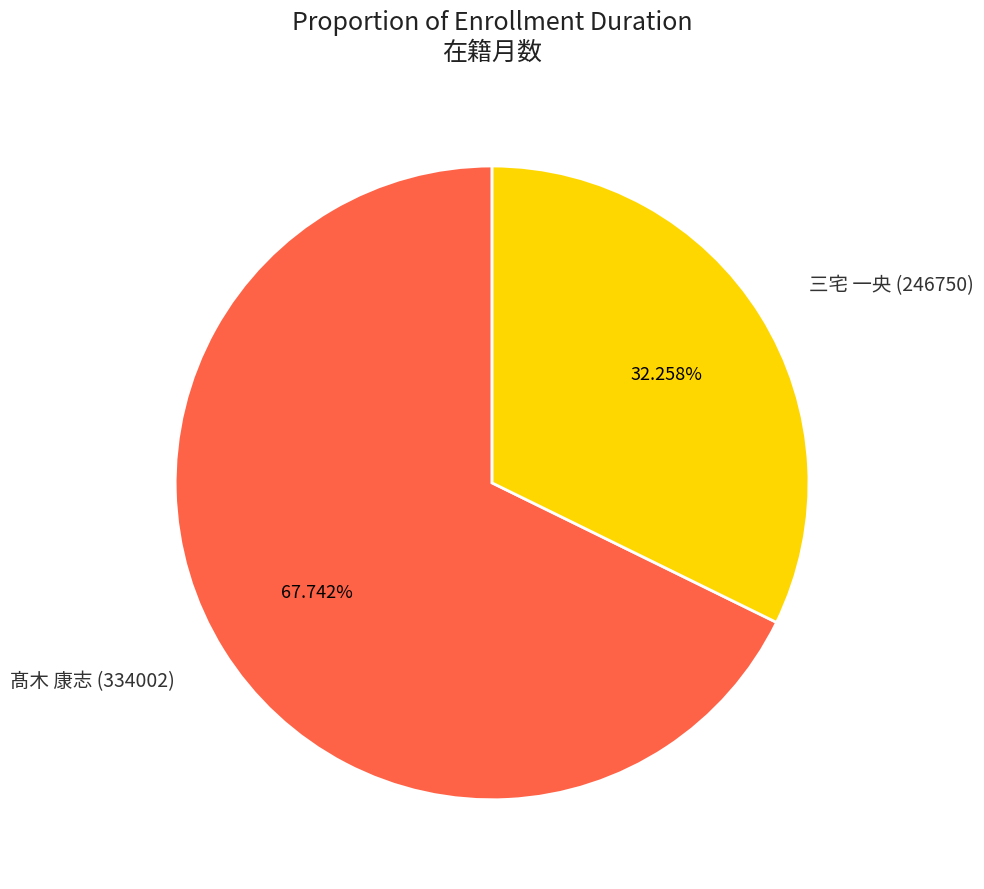

What is the smallest slice in the pie chart?

三宅 一央 (246750)